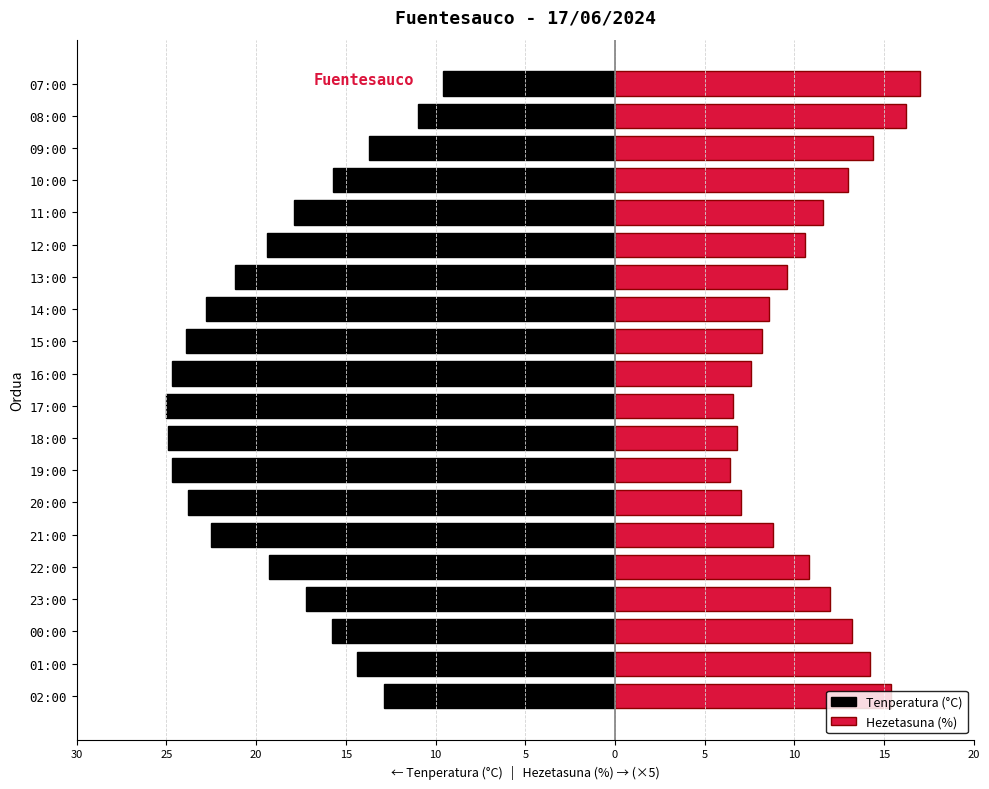

What is the sum of all Hezetasuna (%) values?

218.0